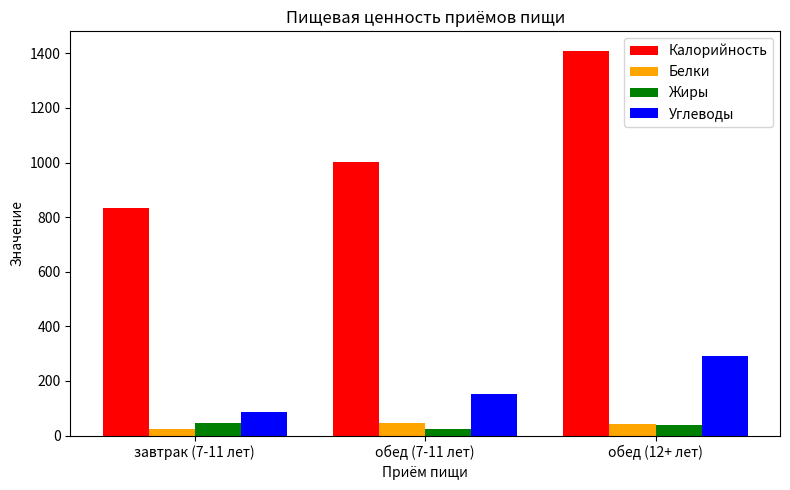

Between обед (7-11 лет) and обед (12+ лет), which series saw the biggest shift?

Калорийность